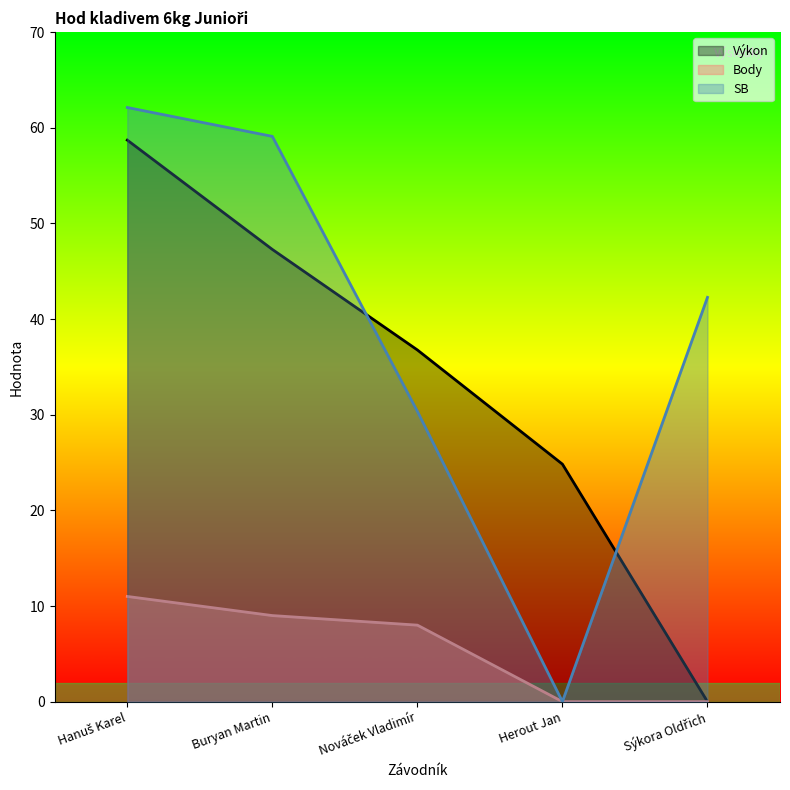

What is the total value across all series at Sýkora Oldřich?

42.3